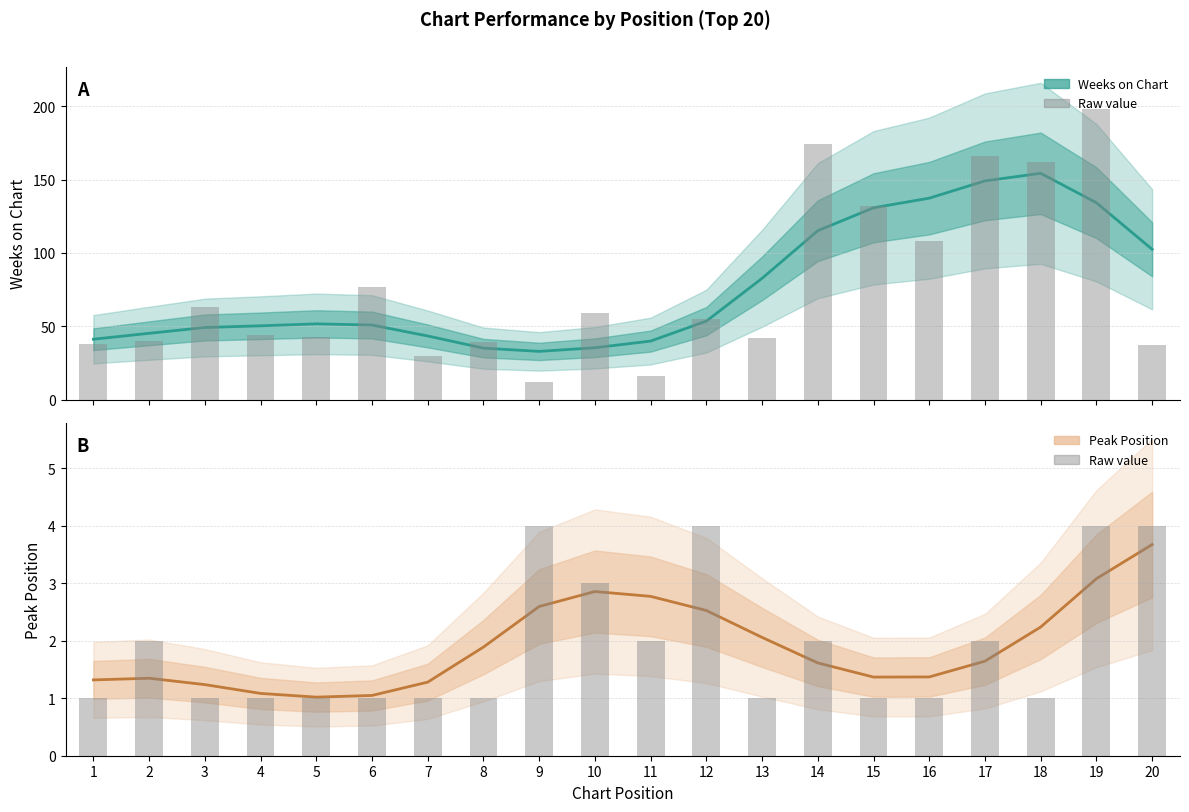

List the labels in order of Weeks on Chart (raw) value, largest first.

19, 14, 17, 18, 15, 16, 6, 3, 10, 12, 4, 5, 13, 2, 8, 1, 20, 7, 11, 9